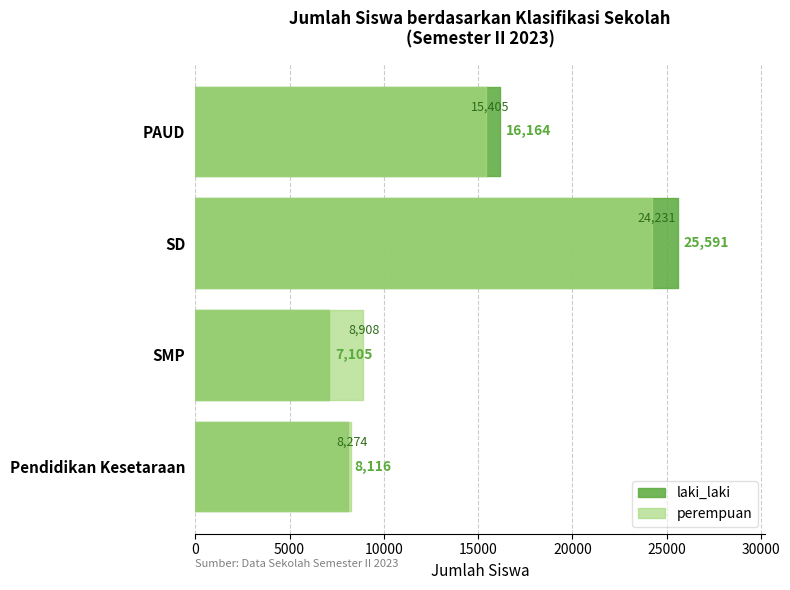

Reading left to right, list all the values displayed in this chart.

laki_laki: 16164	25591	7105	8116
perempuan: 15405	24231	8908	8274